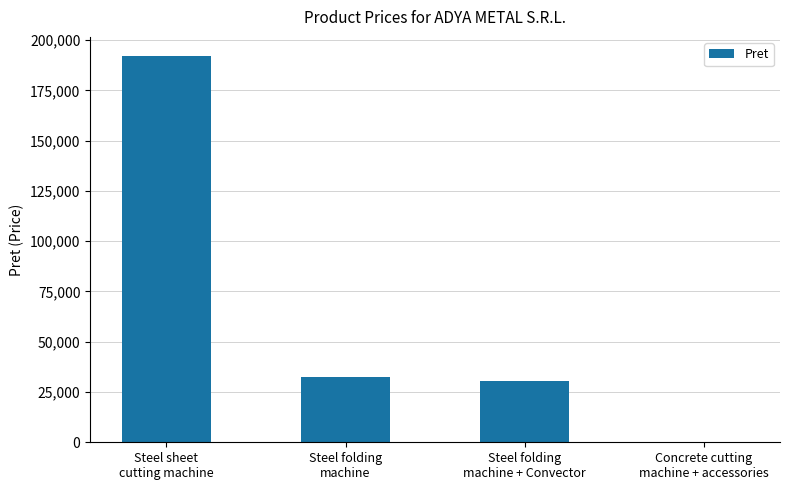

What is the change in value from Steel folding
machine to Concrete cutting
machine + accessories?

-32251.2